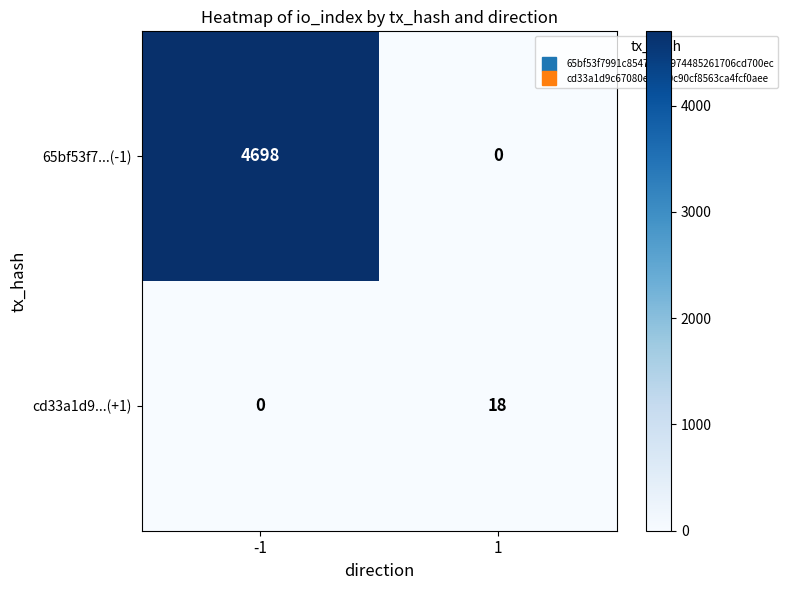

What is the sum of the 65bf53f7...(-1) values at -1 and 1?

4698